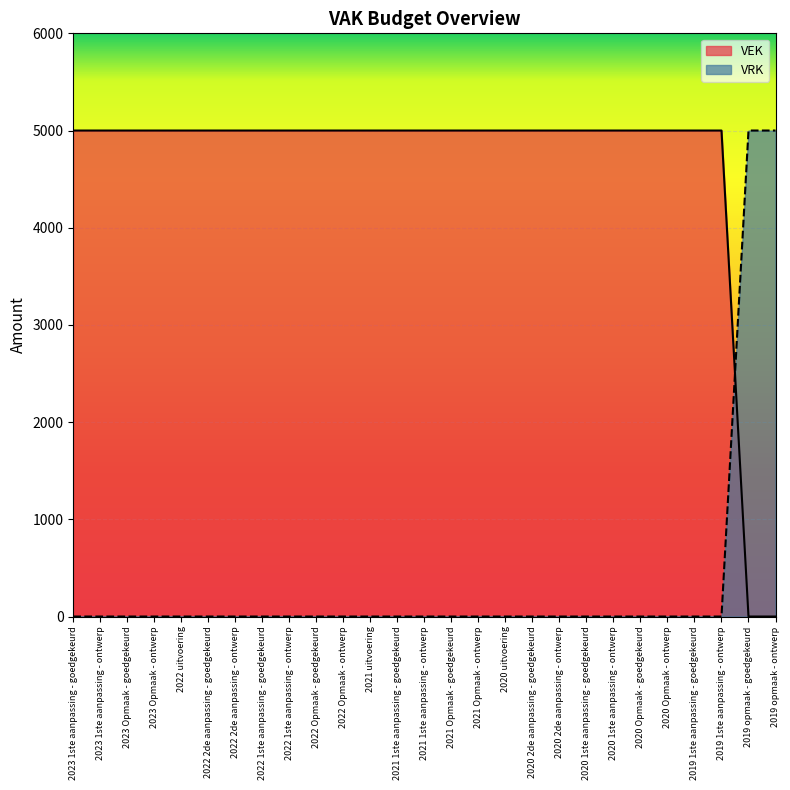

True or false: VRK has a value of 1858 at 2021 Opmaak - ontwerp.

False